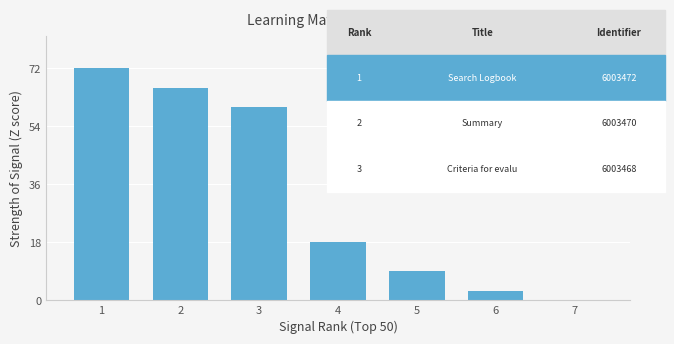

What is the sum of all values?

228